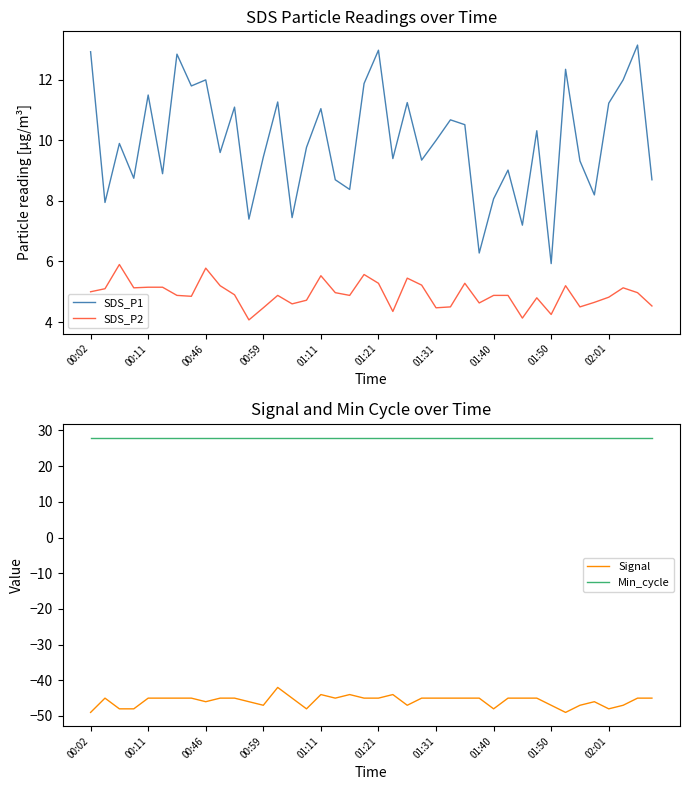

Where does the Signal series first go above -45?

13